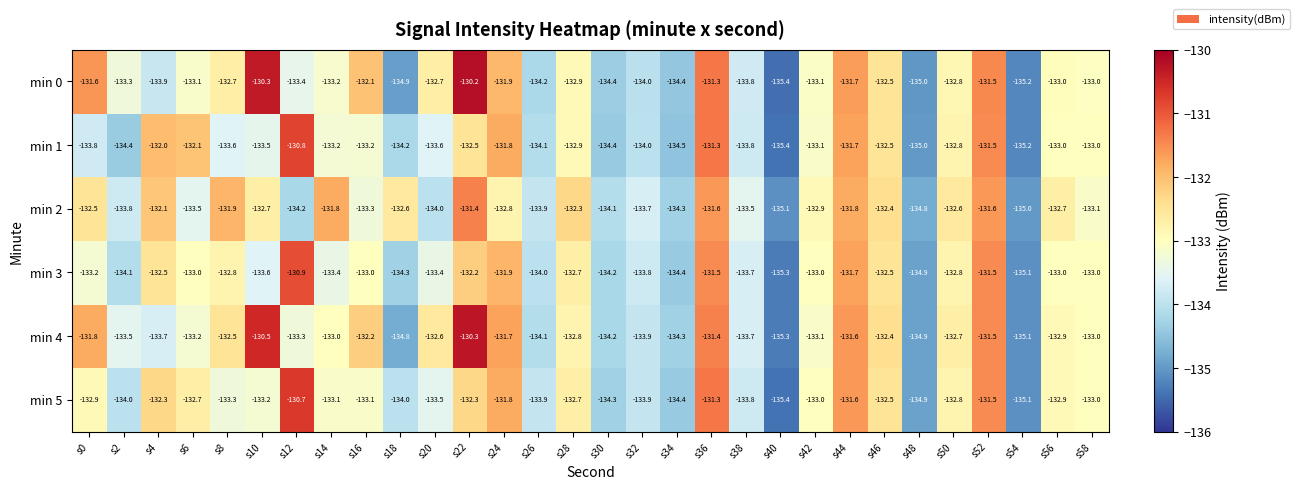

True or false: min 5 has a value of -135.4 at s40.

True